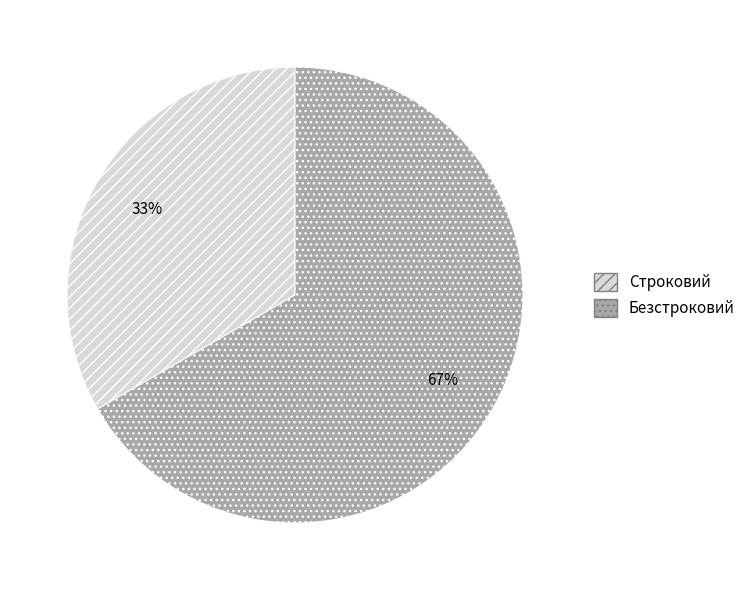

Between Безстроковий and Строковий, which is larger?

Безстроковий